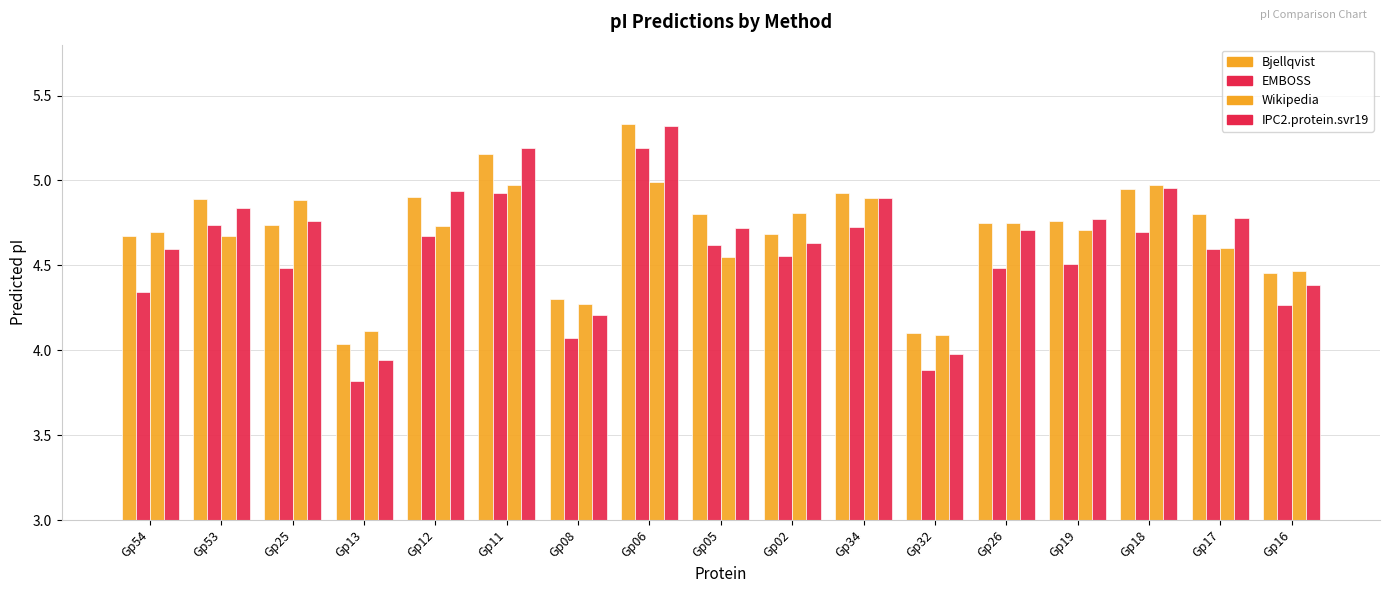

How many data points does each series have?

17